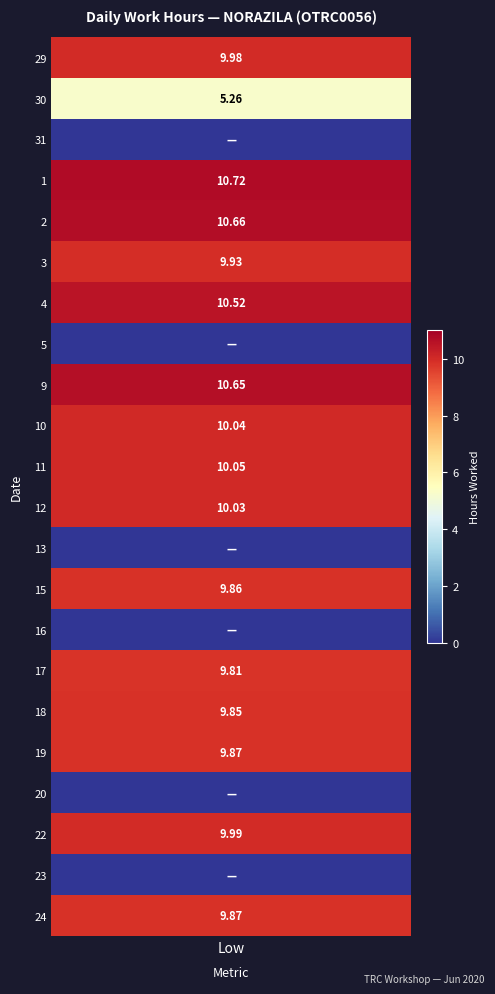

At which label is 17 closest to 4?

1